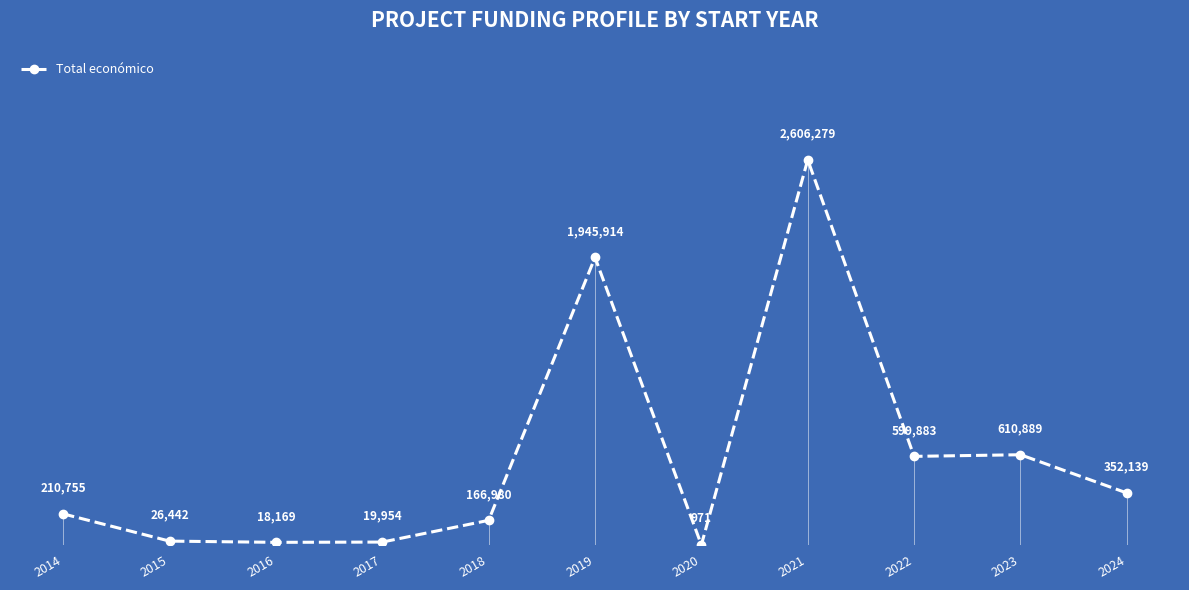

What value does the data have at 2020, to the nearest 50?

950